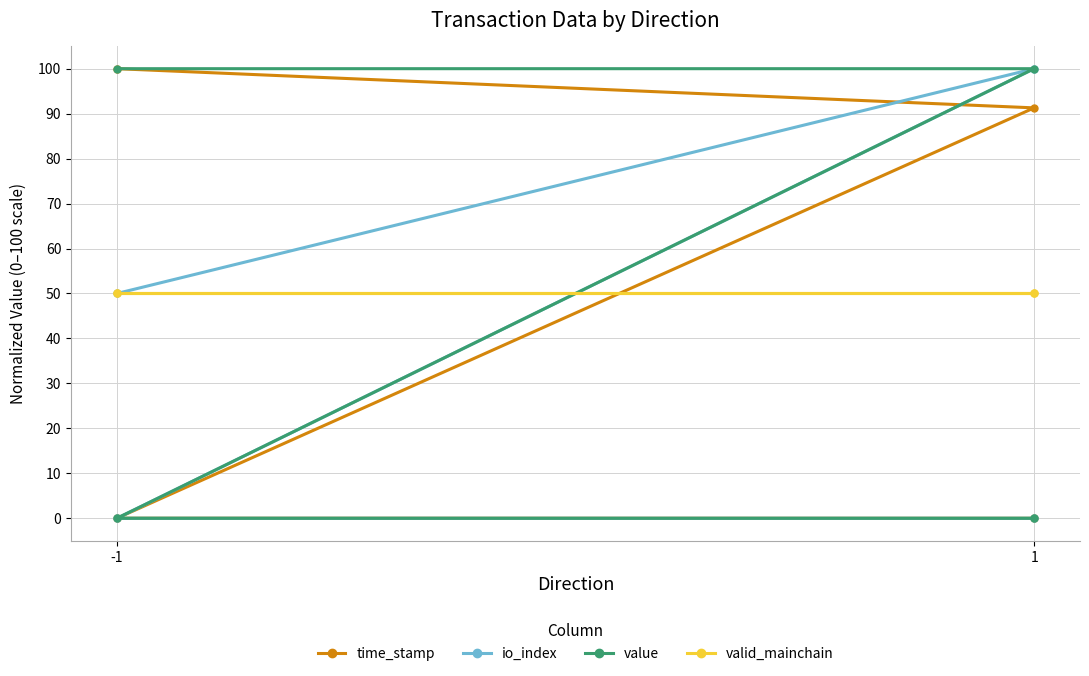

Is it true that valid_mainchain equals 82.2 at -1?

False